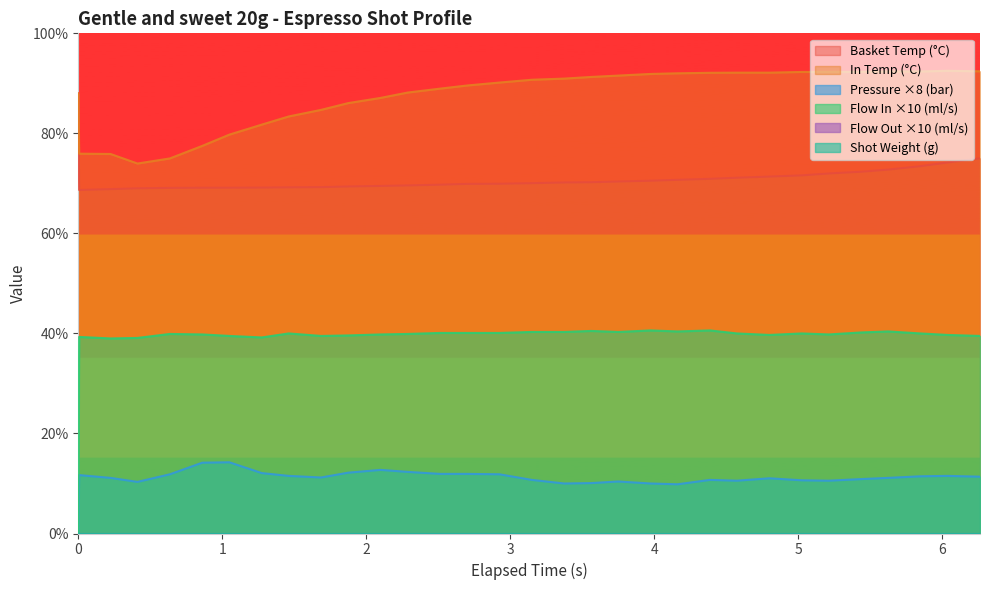

True or false: water_temperature_basket and pressure intersect in this chart.

False